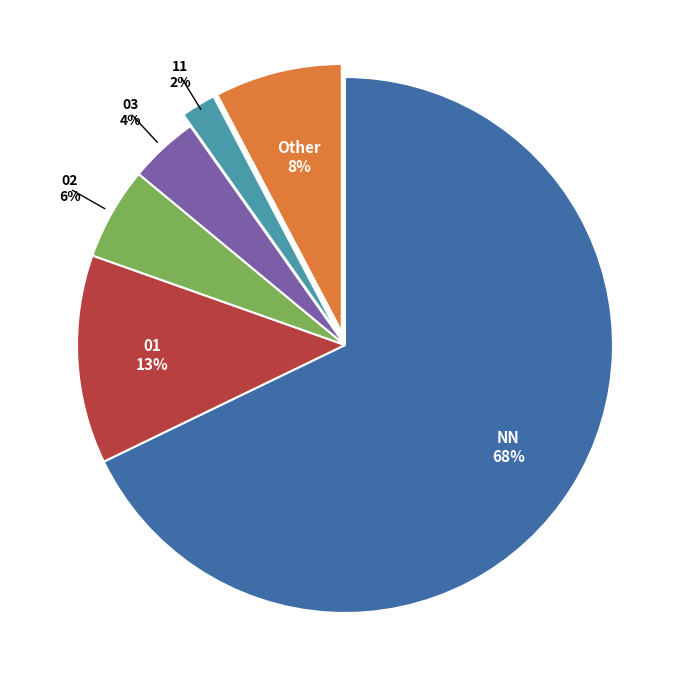

Does any single category account for the majority?

Yes